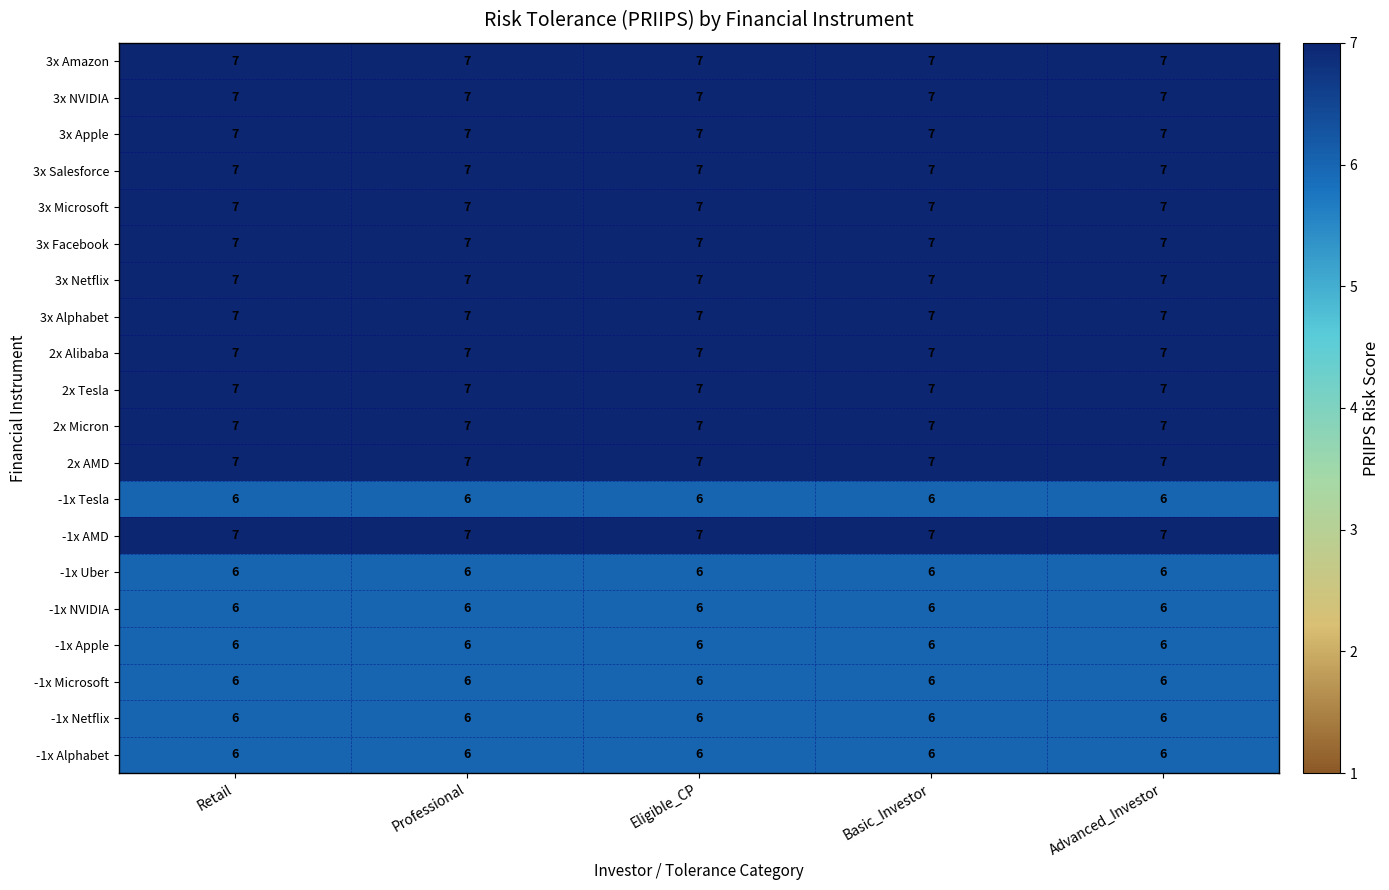

What is the highest value of the 2x AMD series?

7